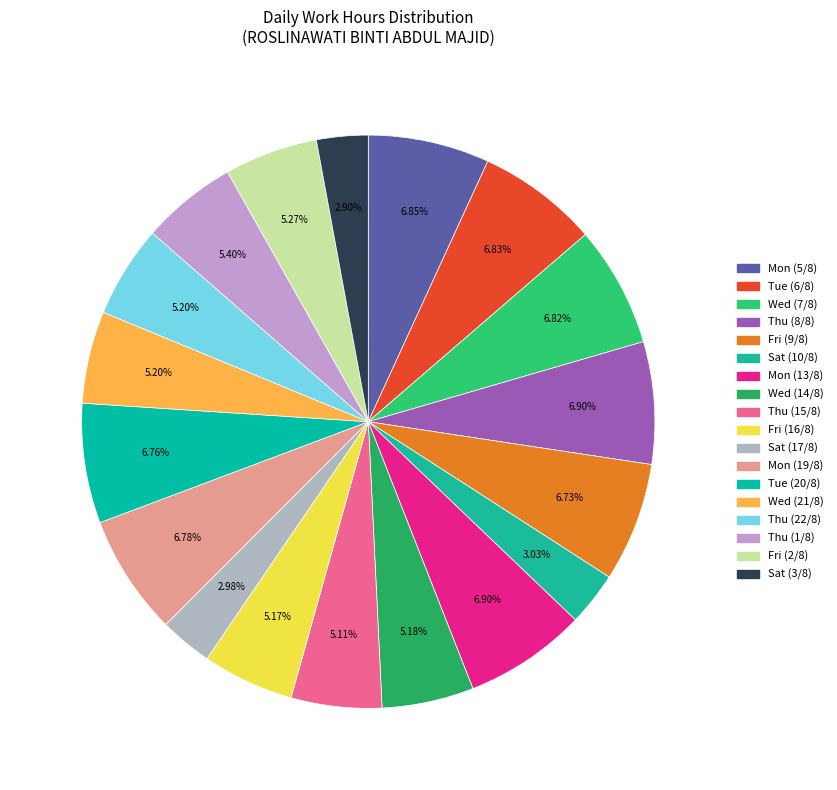

To the nearest percent, what is the difference between the Sat (17/8) and Fri (2/8) slice percentages?

2%